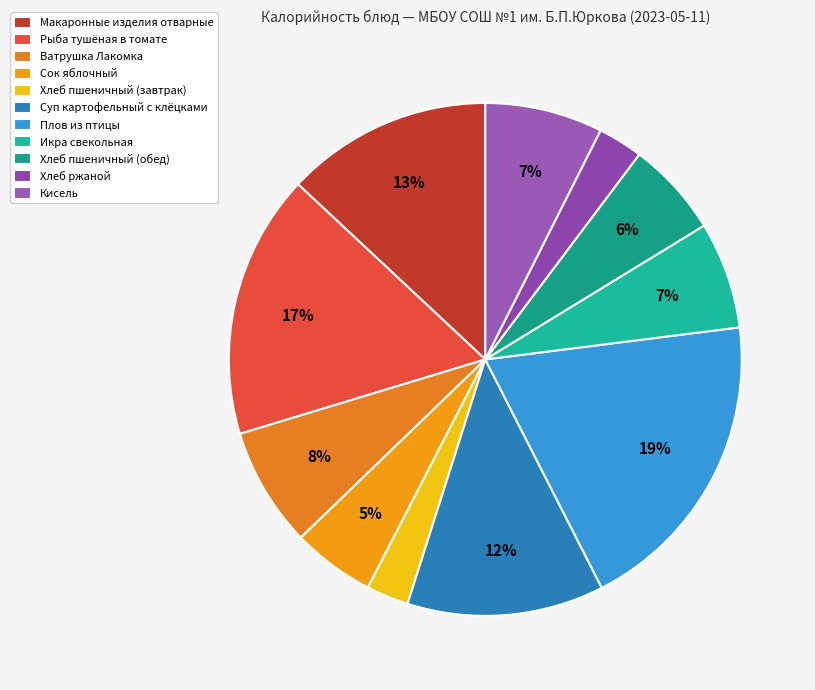

What percentage is the Макаронные изделия отварные slice, to the nearest percent?

13%